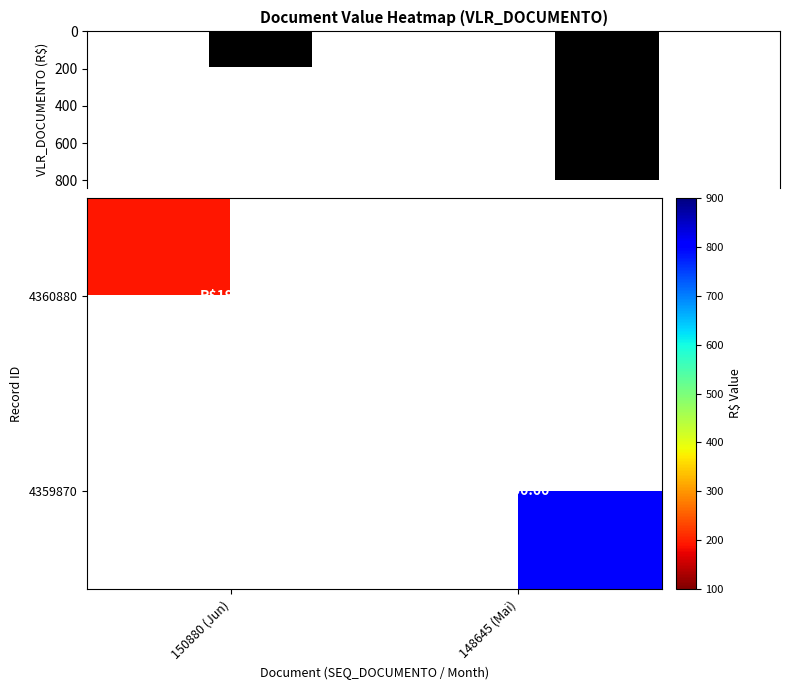

At which label does 4359870 reach its minimum?

150880 (Jun)